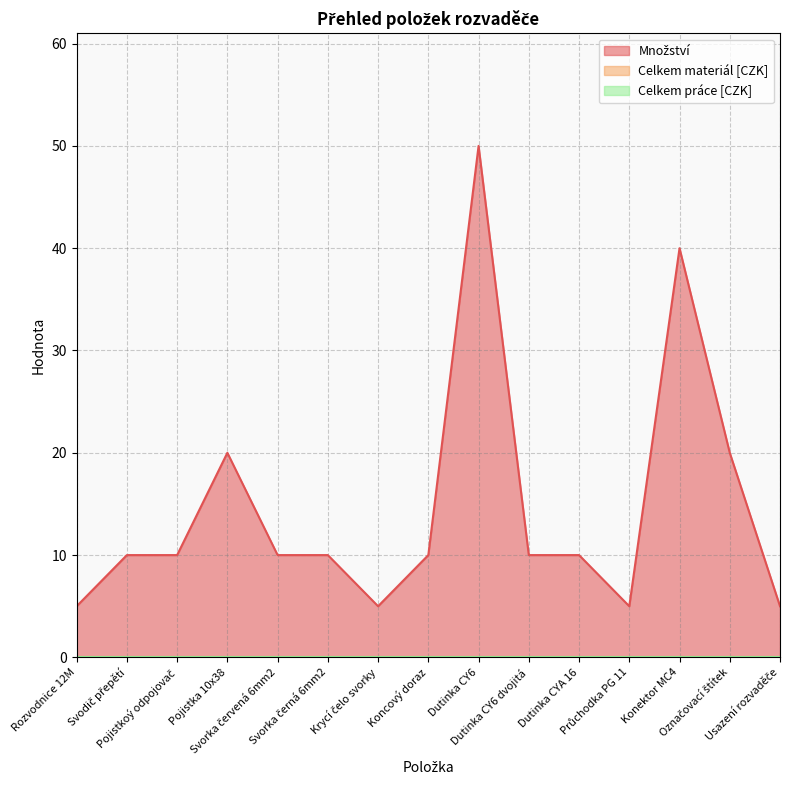

How many categories are shown in the chart?

15